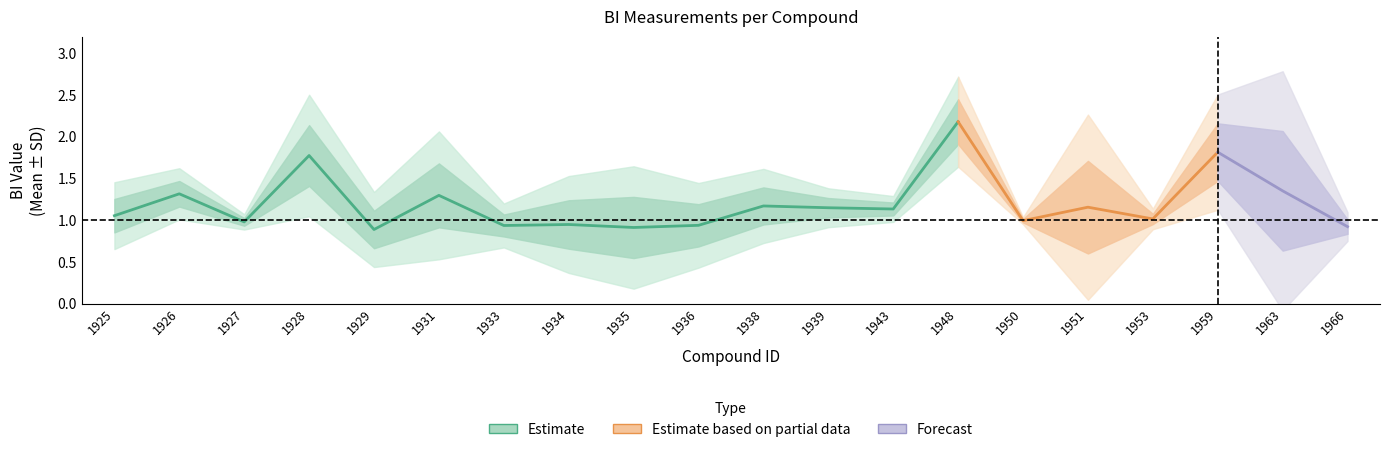

In Mean, how many points are higher than both neighbors (excluding endpoints)?

8